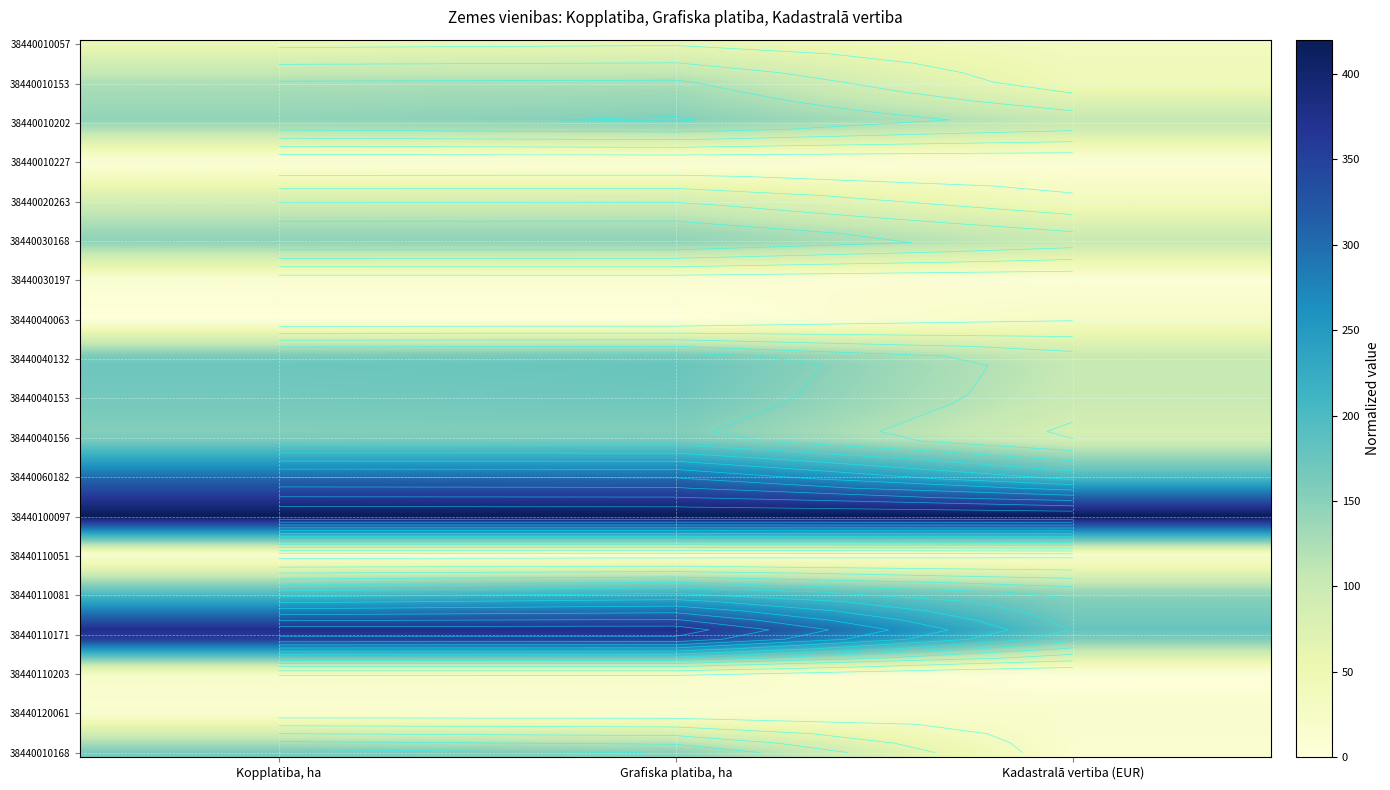

Which has a higher value, Grafiska platiba, ha or Kopplatiba, ha?

Grafiska platiba, ha